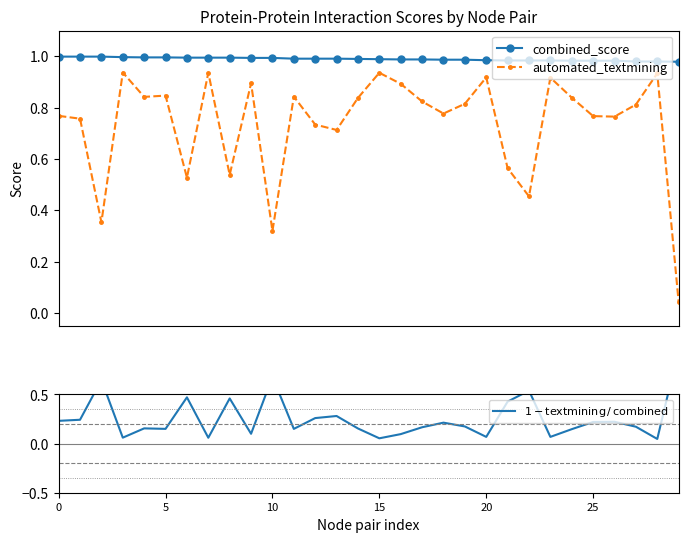

How many series are shown in this chart?

3